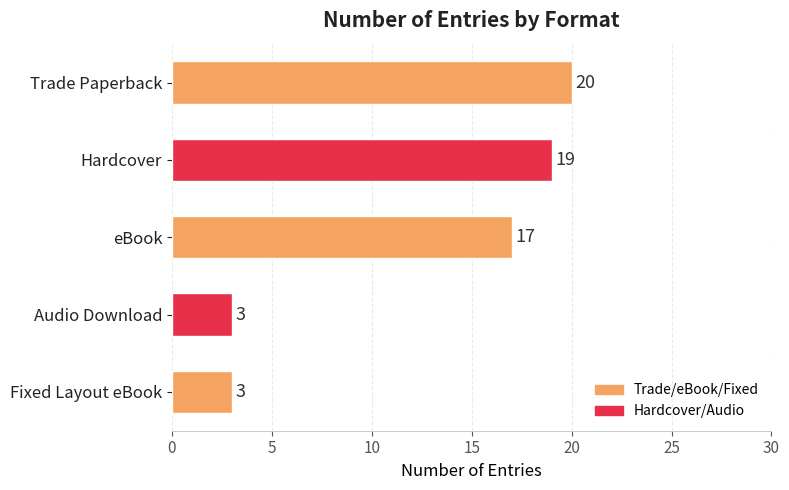

What is the maximum value shown in the chart?

20